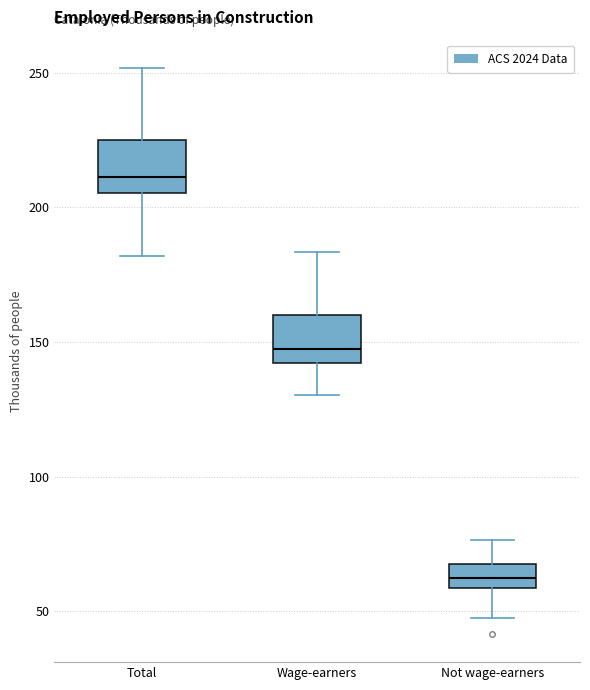

Reading left to right, transcribe this box plot: for each box, give where its median line is, the range the box spans, and where its two whiskers end, as read against the y-axis. The values are not printed on the chart, so give them approximately, as read against the axis.

Total: median 210, box 205 to 225, whiskers 180 to 250
Wage-earners: median 145, box 140 to 160, whiskers 130 to 185
Not wage-earners: median 60 (inside the box), box 60 to 70, whiskers 50 to 75